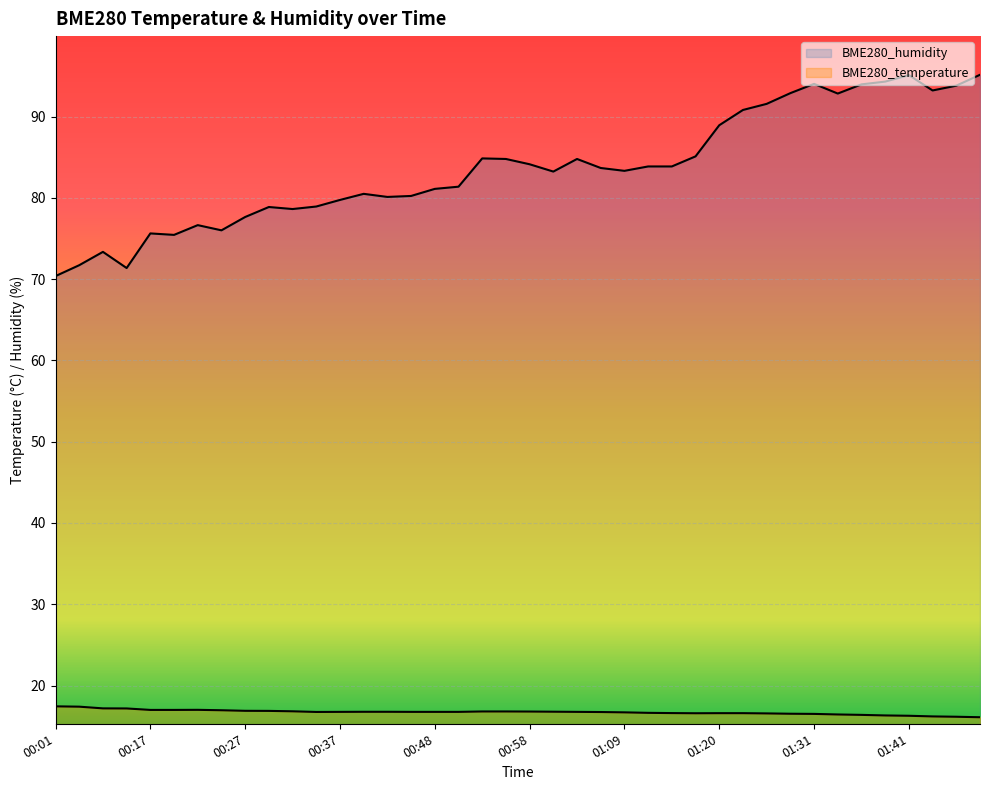

True or false: BME280_temperature and BME280_humidity cross at least once.

False